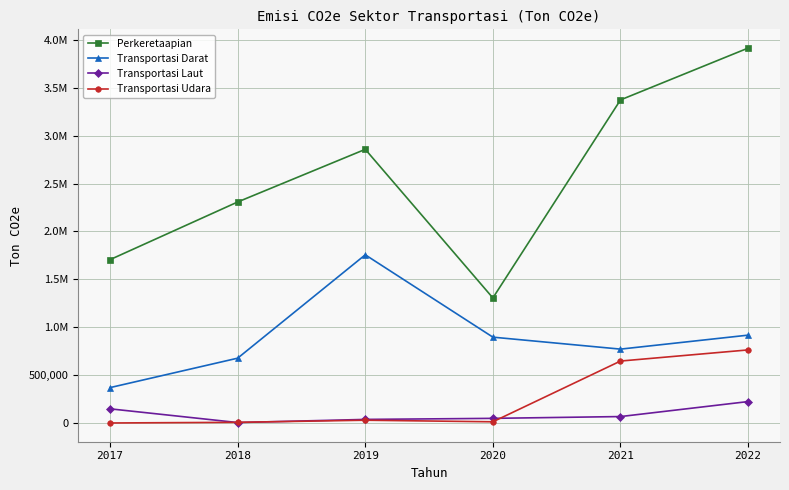

Is this an area chart (filled region under the line)?

No